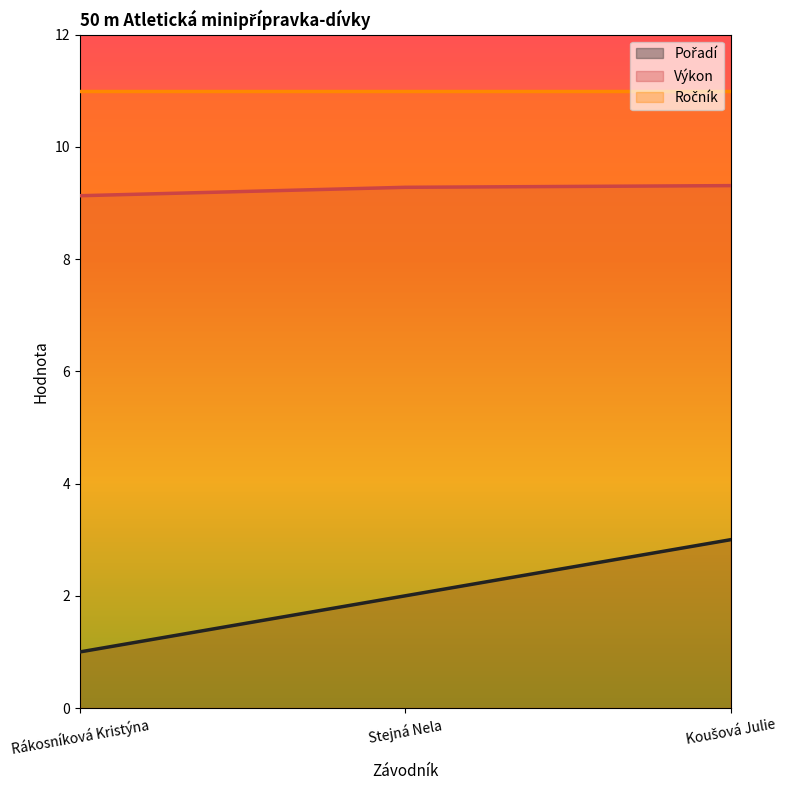

What is the total value across all series at Rákosníková Kristýna?

21.1